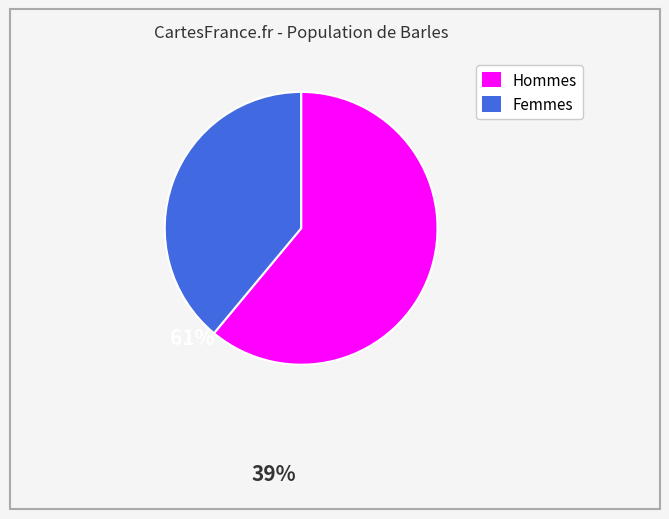

Is there a majority slice in this chart?

Yes